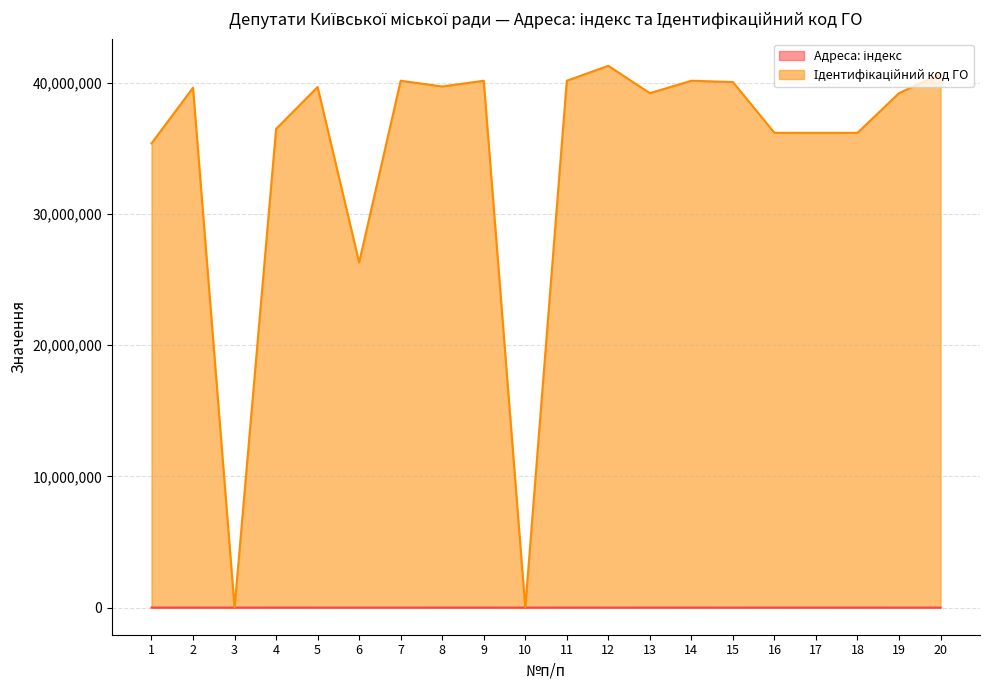

Between 11 and 16, which series saw the biggest shift?

Ідентифікаційний код ГО